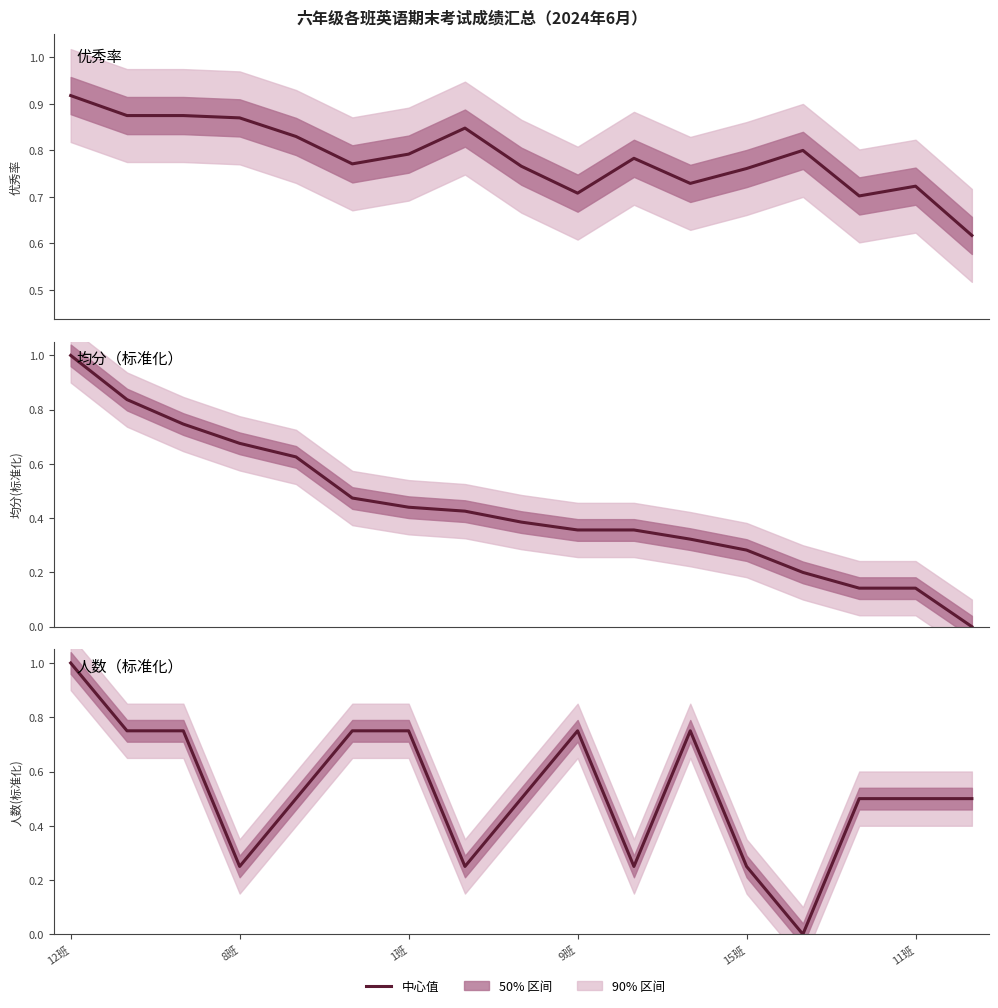

What is the sum of all 均分（标准化） values?

7.4